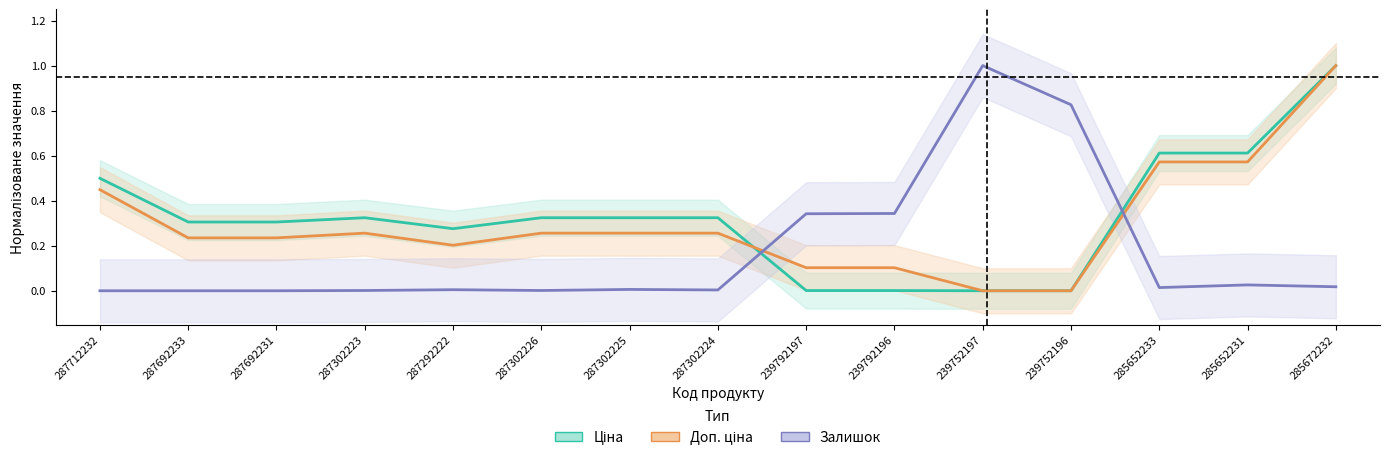

Which has a higher value, 285652231 or 239792197?

285652231